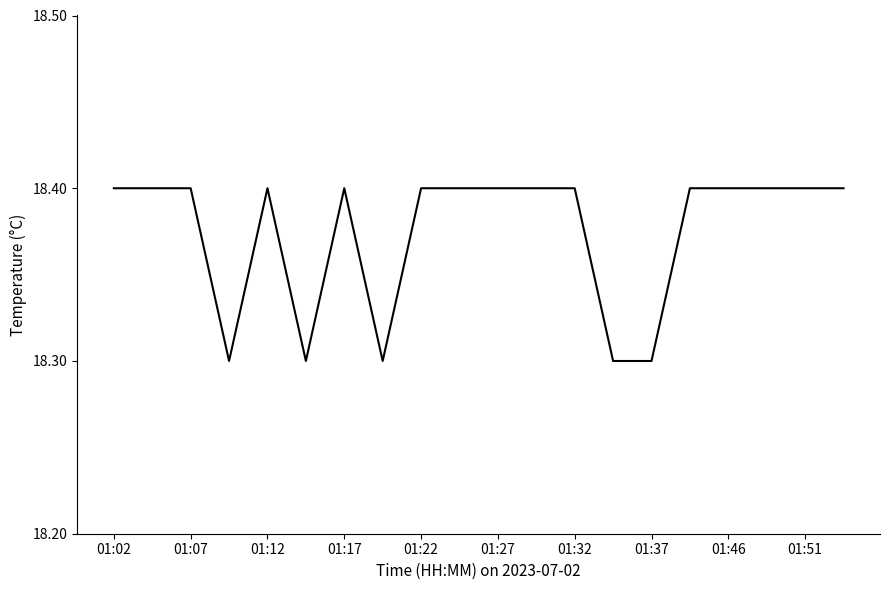

What is the minimum value shown in the chart?

18.3